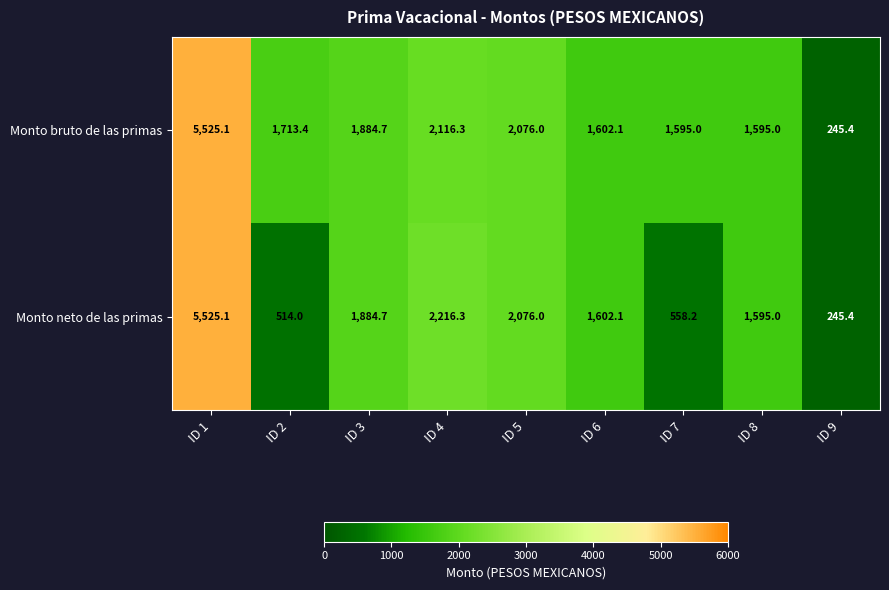

At which category does the chart reach its peak across all series?

ID 1